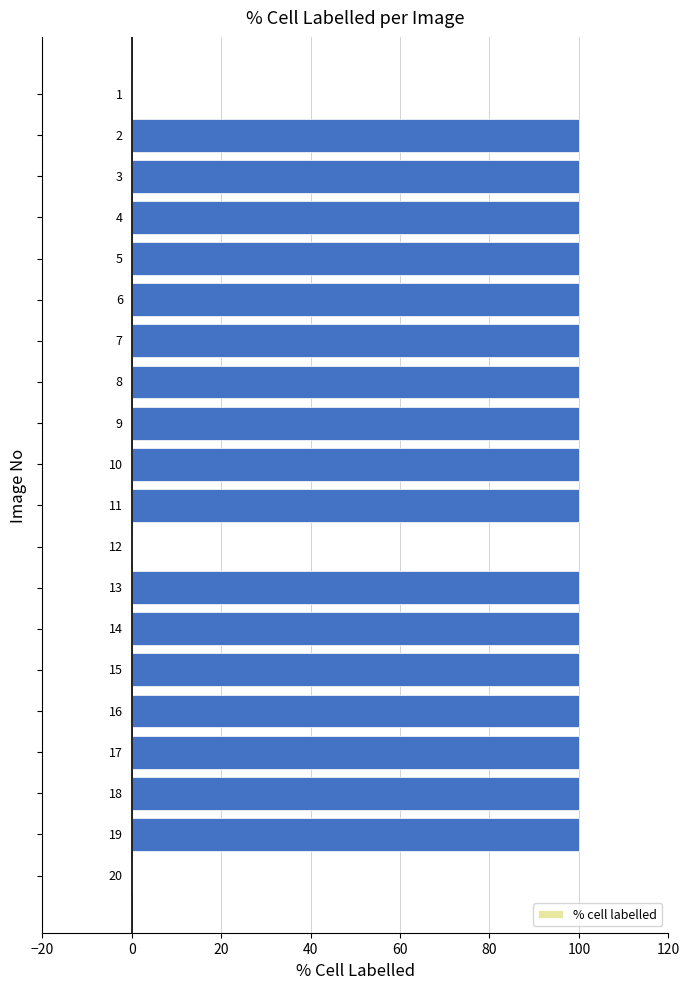

What is the sum of all values?

1700